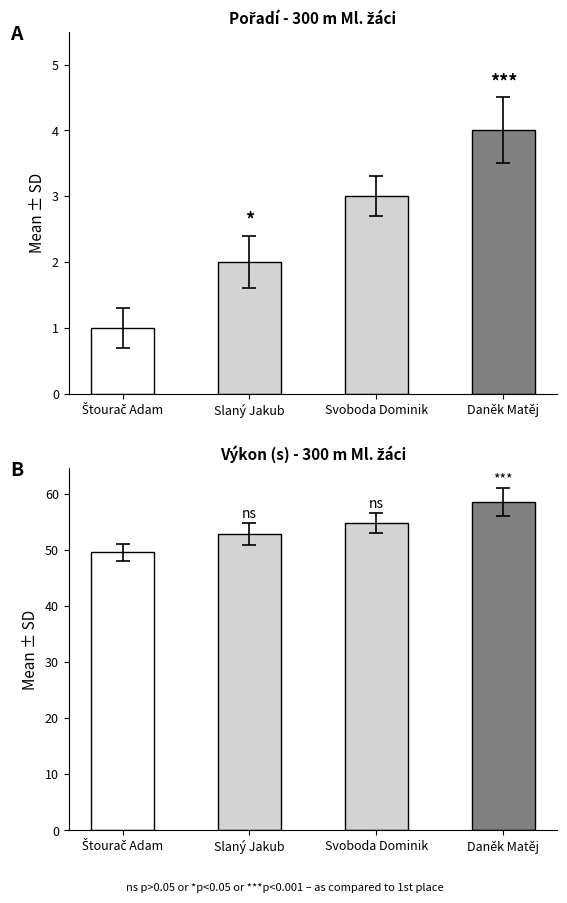

Are the bars horizontal?

No